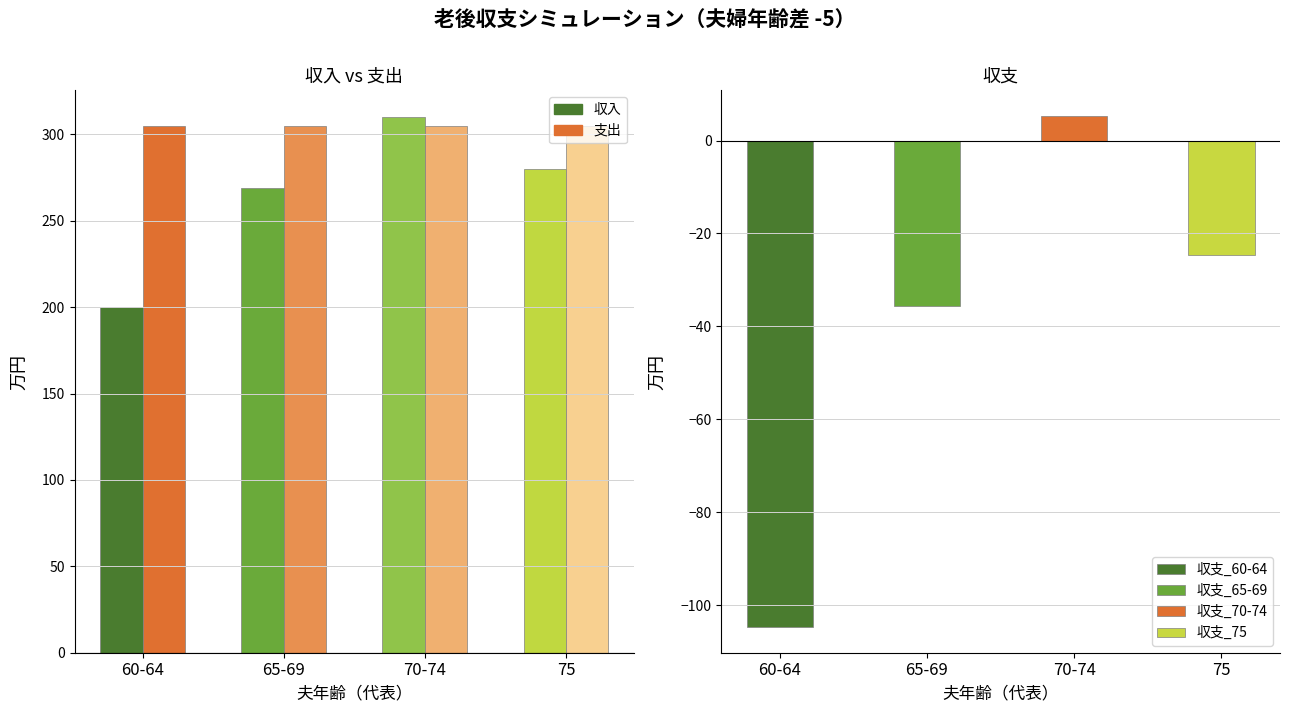

What is the value of the 収支 bar at the 7th from the left?

-35.7